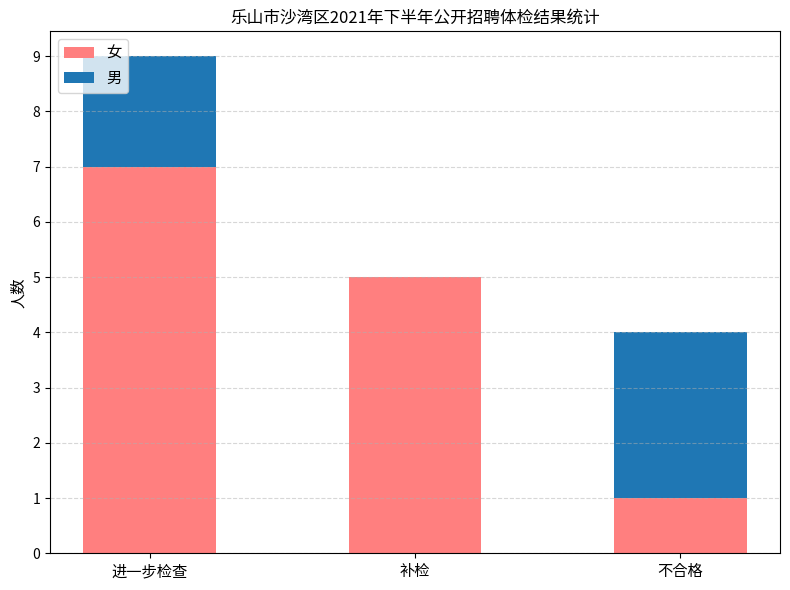

What is the highest value of the 女 series?

7